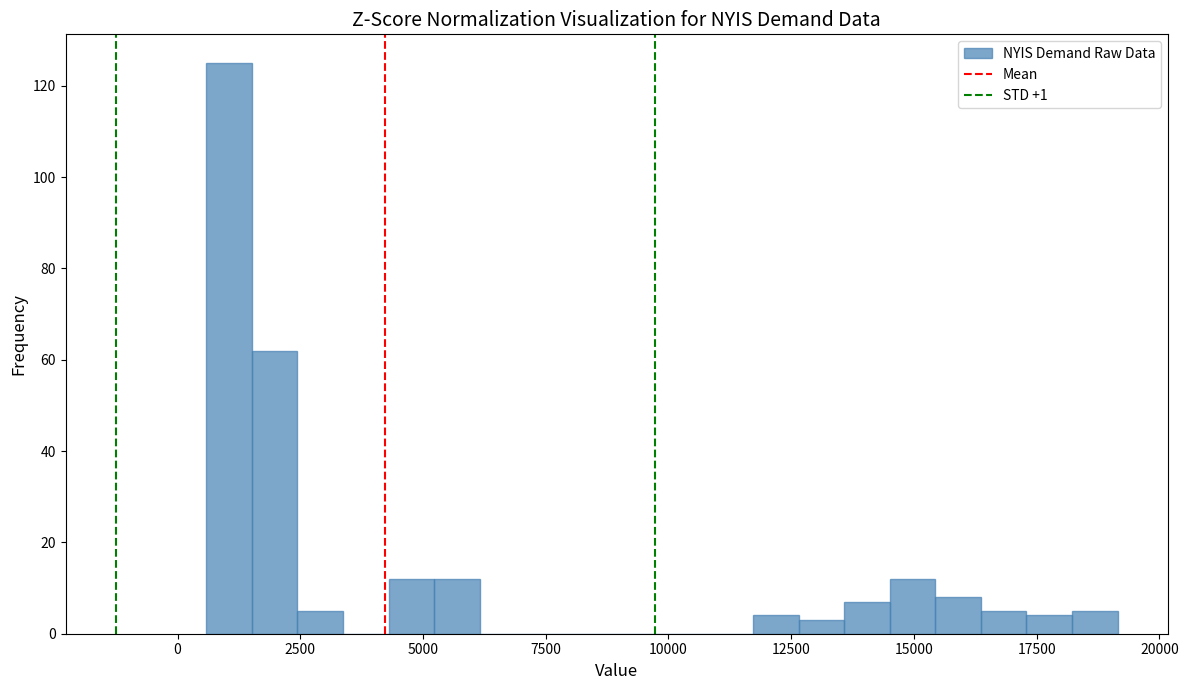

Read against the x-axis, roughly where is the centre of the tallest bar?

1000